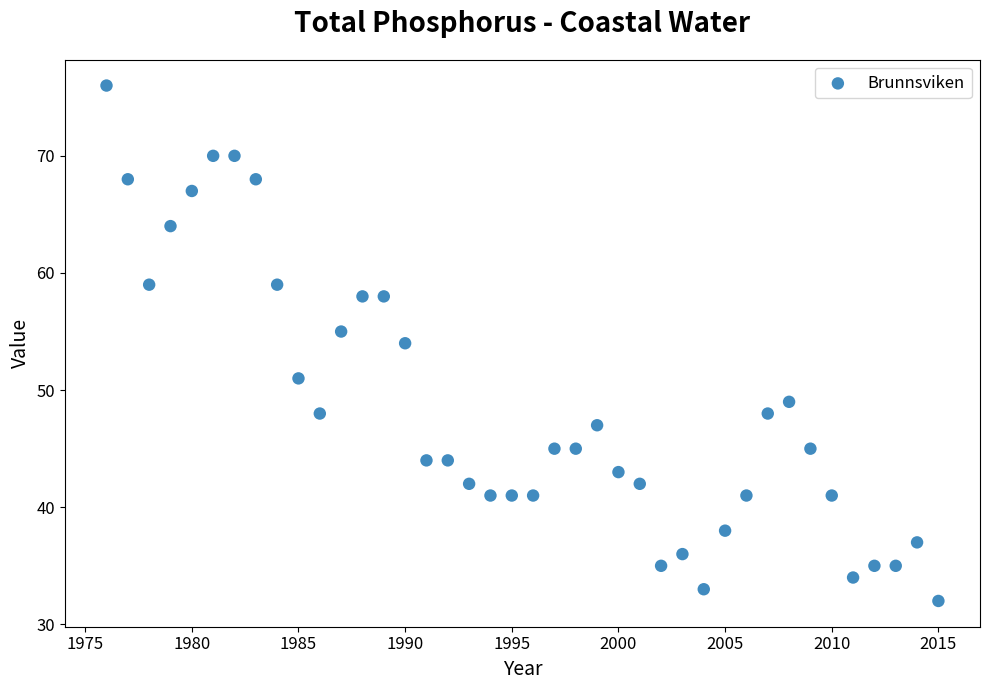

What is the range of Y values (max minus min)?

44